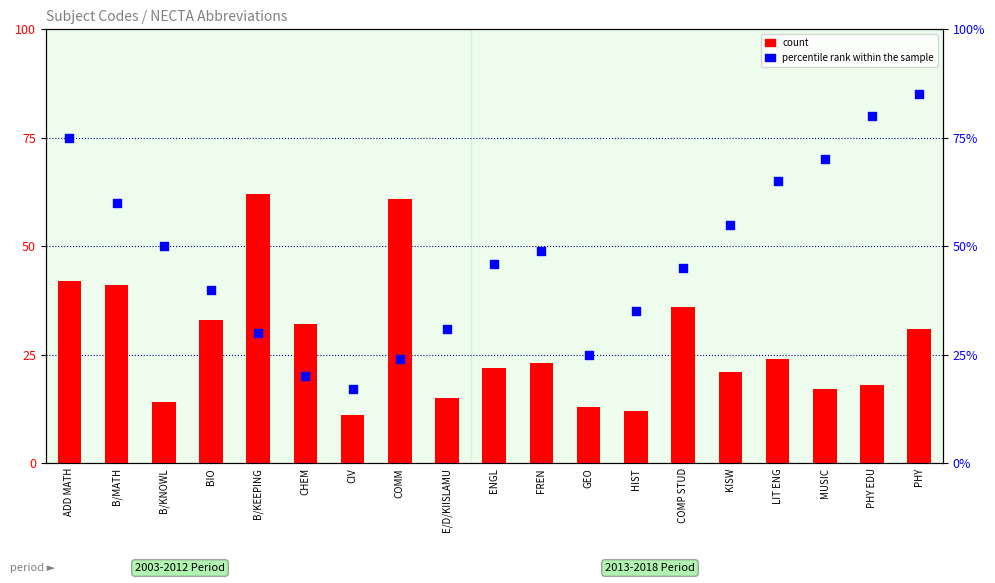

What are all the series names shown in the legend?

count, percentile rank within the sample